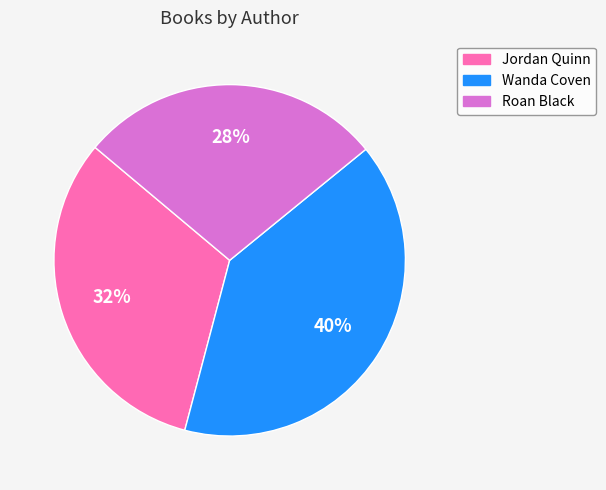

Is there any slice that represents more than half of the pie?

No